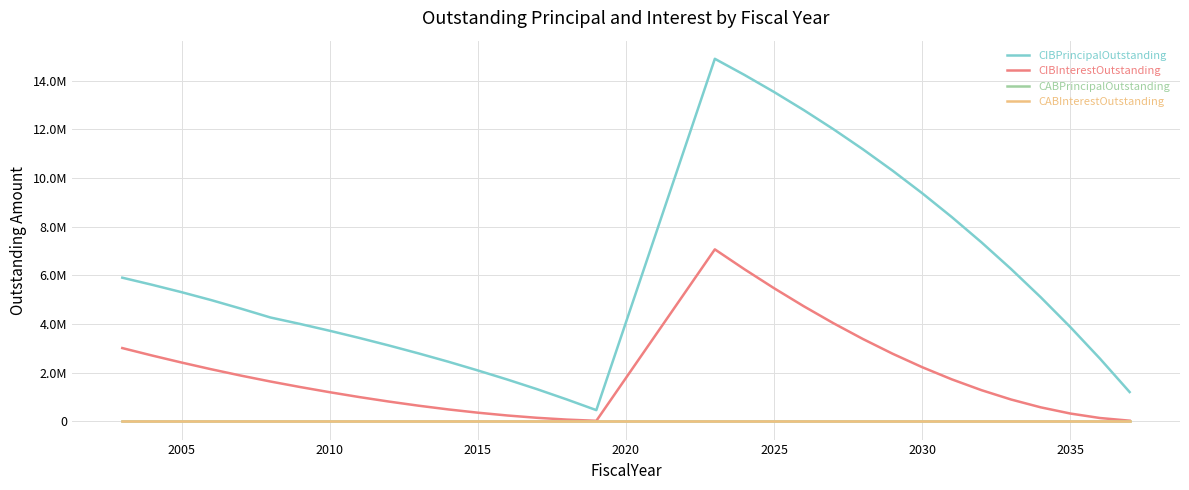

Is this an area chart (filled region under the line)?

No